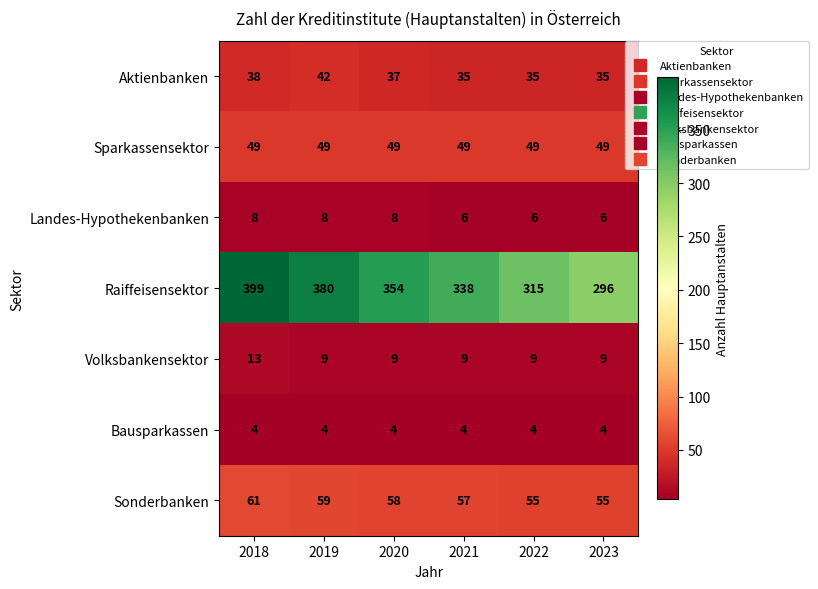

List the series in order of their peak value, highest first.

Raiffeisensektor, Sonderbanken, Sparkassensektor, Aktienbanken, Volksbankensektor, Landes-Hypothekenbanken, Bausparkassen